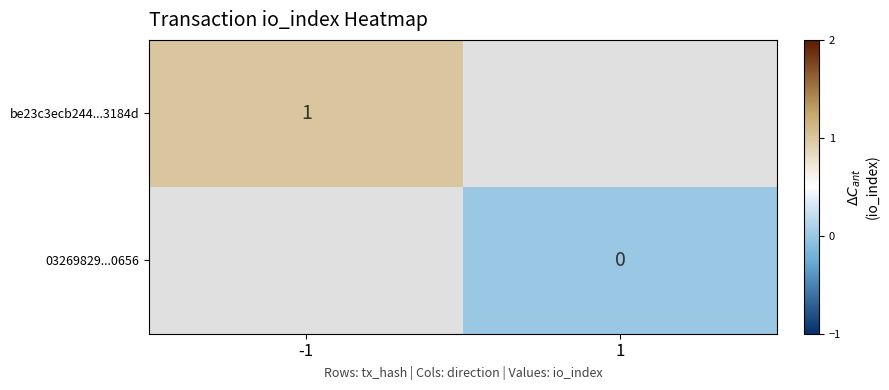

How many distinct data groups are displayed?

2